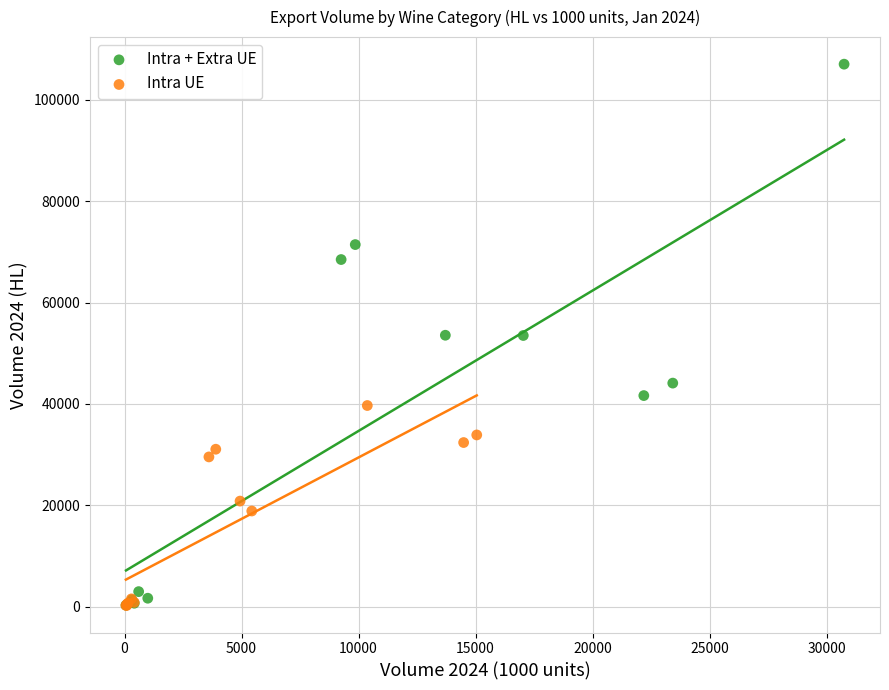

Which series reaches the maximum Y coordinate?

Intra + Extra UE